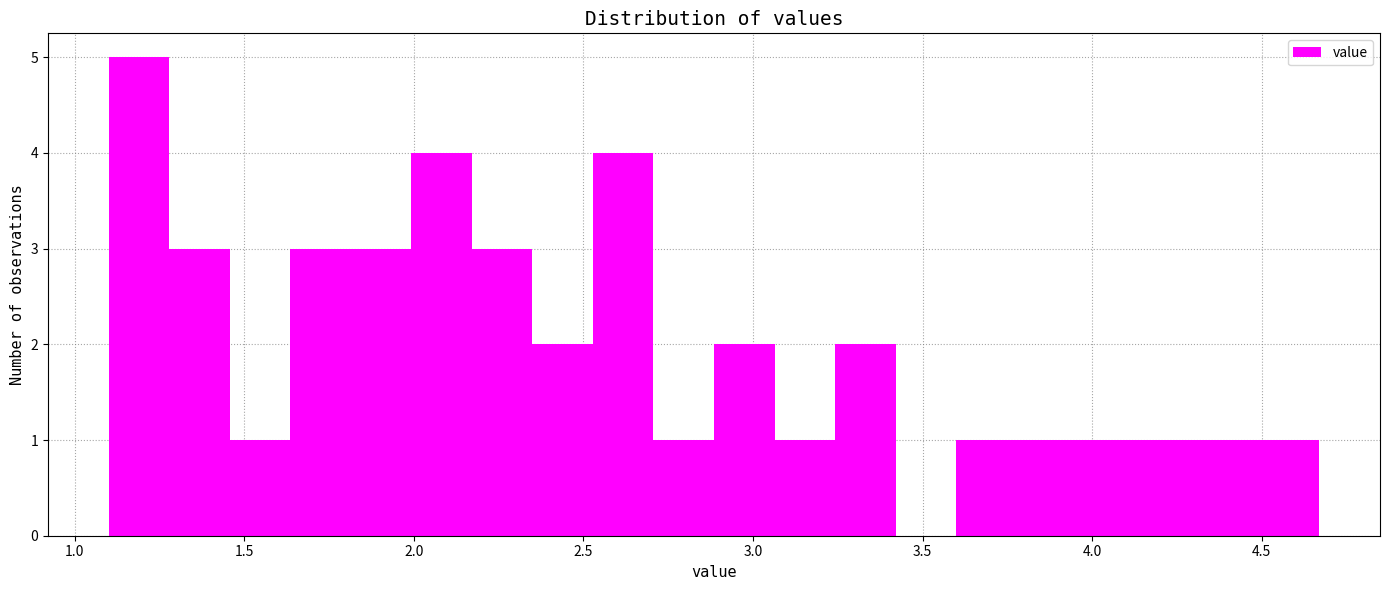

Around what value on the x-axis is the tallest bar? Give the approximate position of its centre, as read against the axis.

1.20